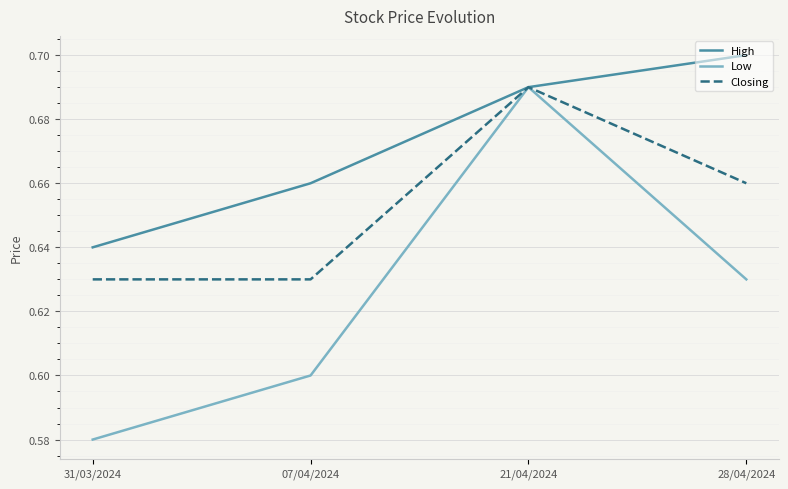

Is the value of Closing at 07/04/2024 greater than the value of High at 07/04/2024?

No